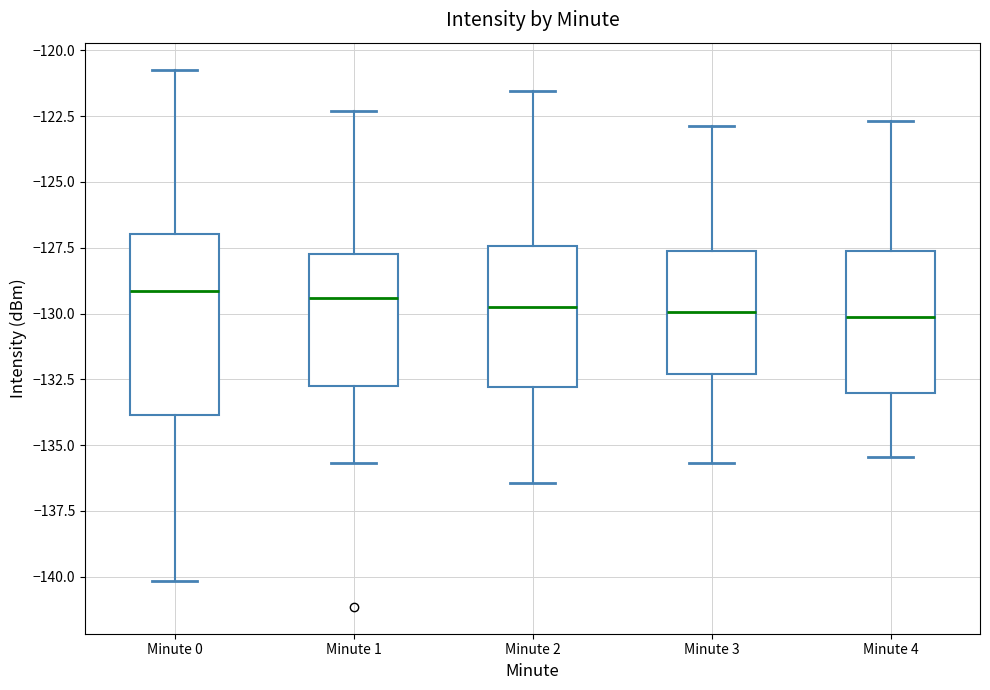

Reading left to right, read every box against the y-axis: the position of its median line, the range the box covers, and the ends of its whiskers. The values are not printed on the chart, so give them approximately, as read against the axis.

Minute 0: median -129.0, box -134.0 to -127.0, whiskers -140.0 to -120.5
Minute 1: median -129.5, box -133.0 to -127.5, whiskers -135.5 to -122.5
Minute 2: median -130.0, box -133.0 to -127.5, whiskers -136.5 to -121.5
Minute 3: median -130.0, box -132.5 to -127.5, whiskers -135.5 to -123.0
Minute 4: median -130.0, box -133.0 to -127.5, whiskers -135.5 to -122.5